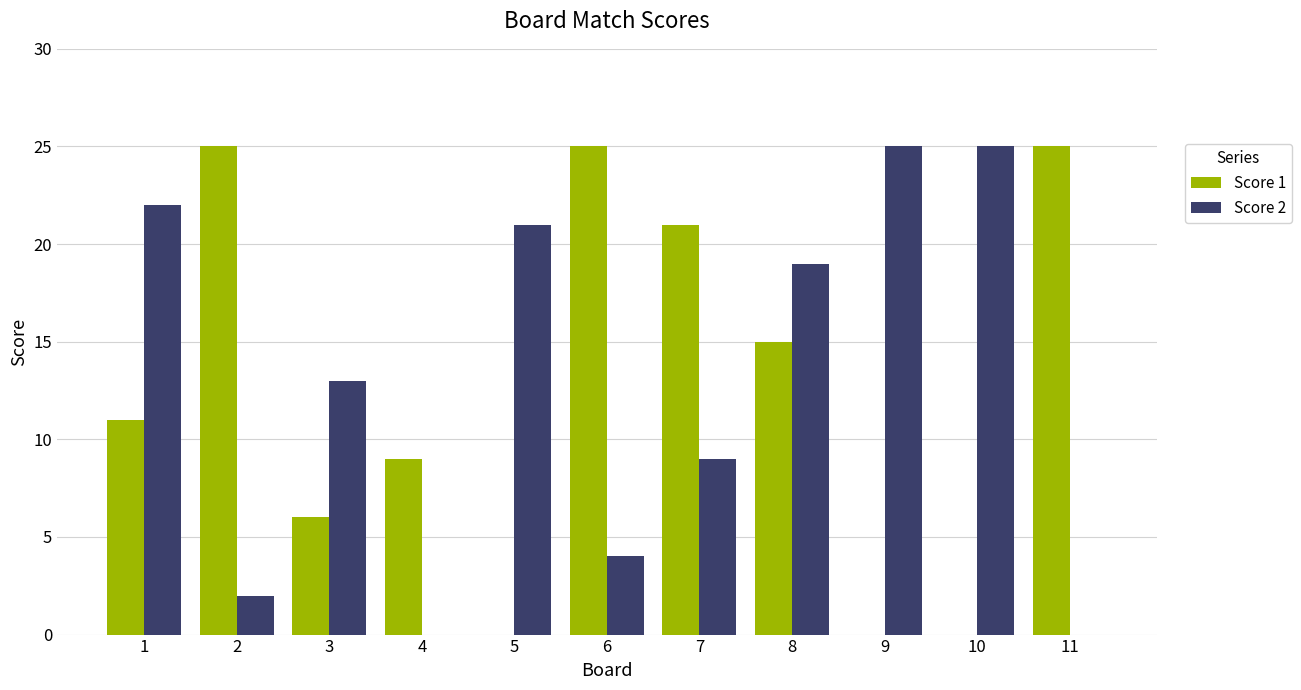

The Score 1 series shows 0 at 9. True or false?

True